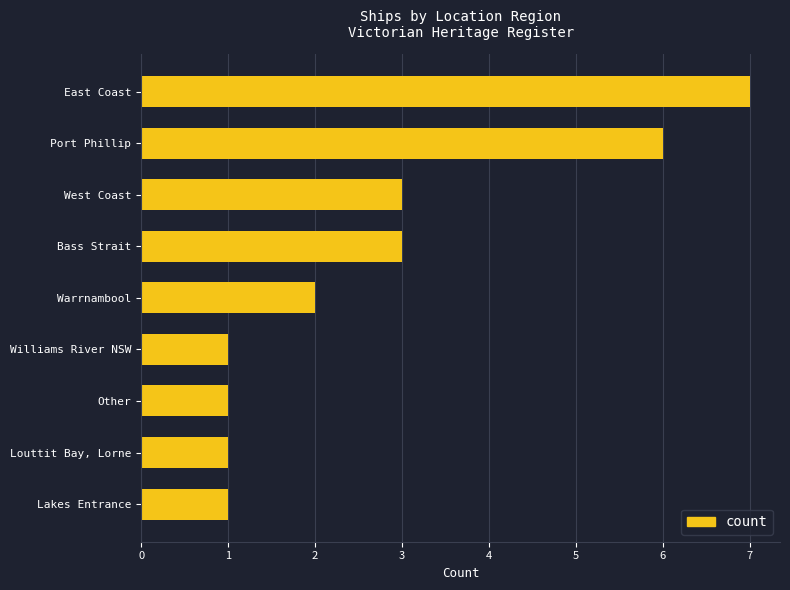

What is the maximum value shown in the chart?

7